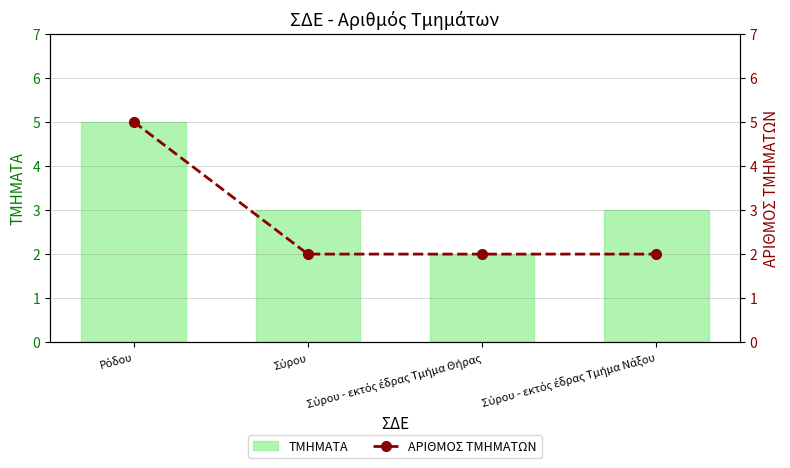

How many ΑΡΙΘΜΟΣ ΤΜΗΜΑΤΩΝ values are between 2 and 5?

4